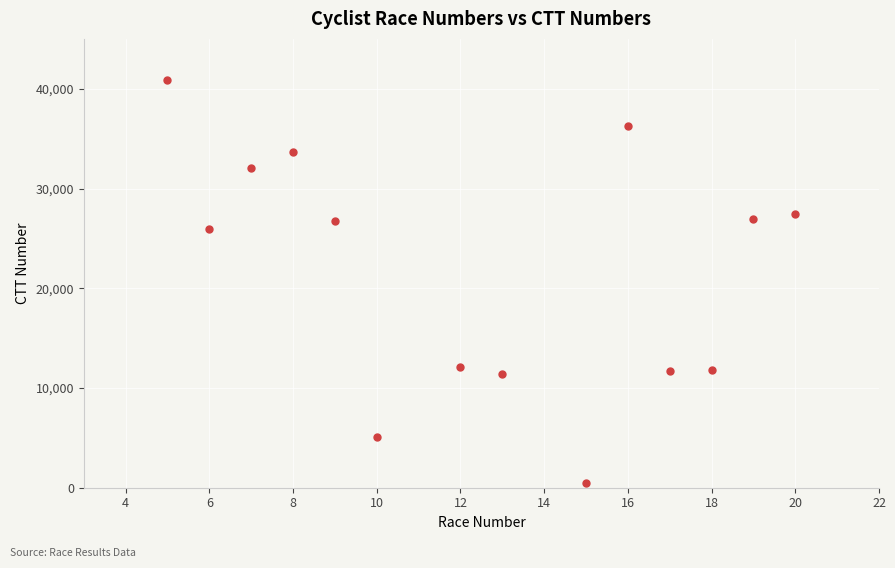

What is the range of Y values (max minus min)?

40454